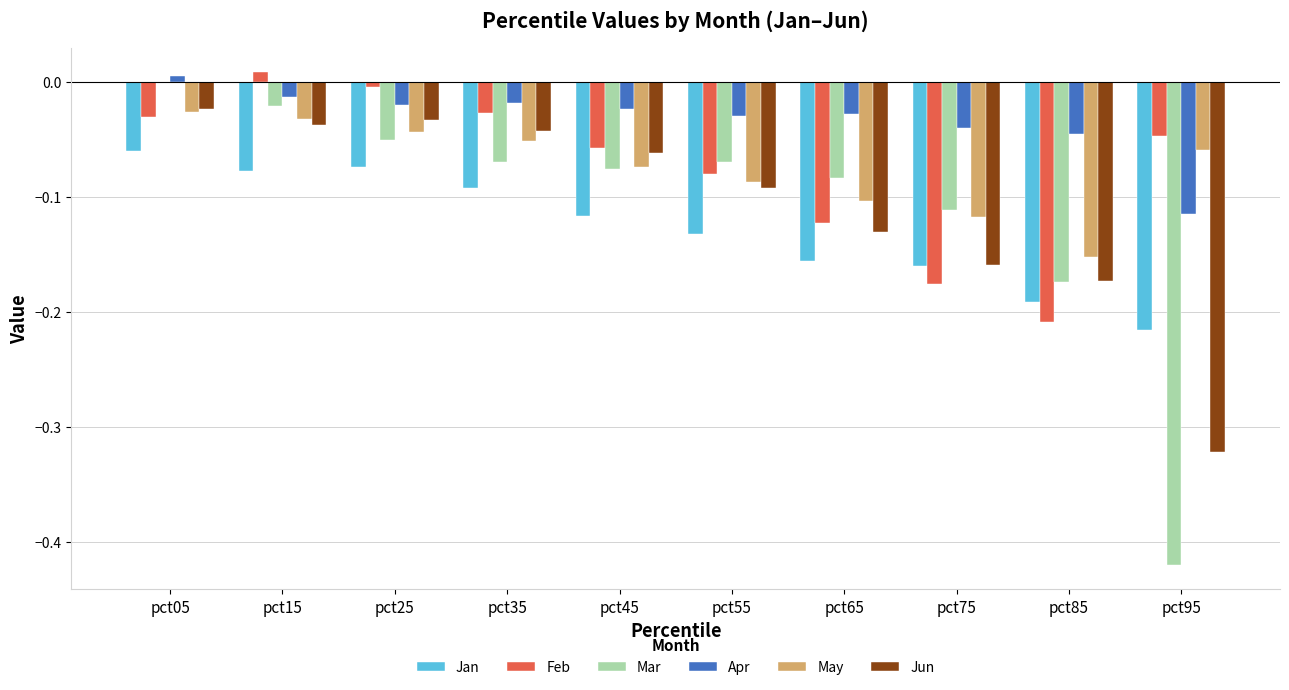

Which series has the widest spread of values?

Mar